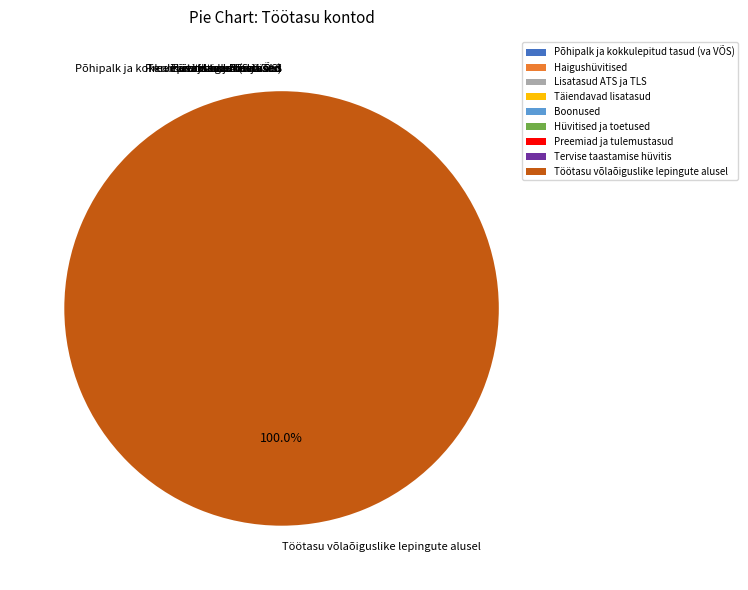

Does Töötasu võlaõiguslike lepingute alusel account for over 50% of the chart?

Yes